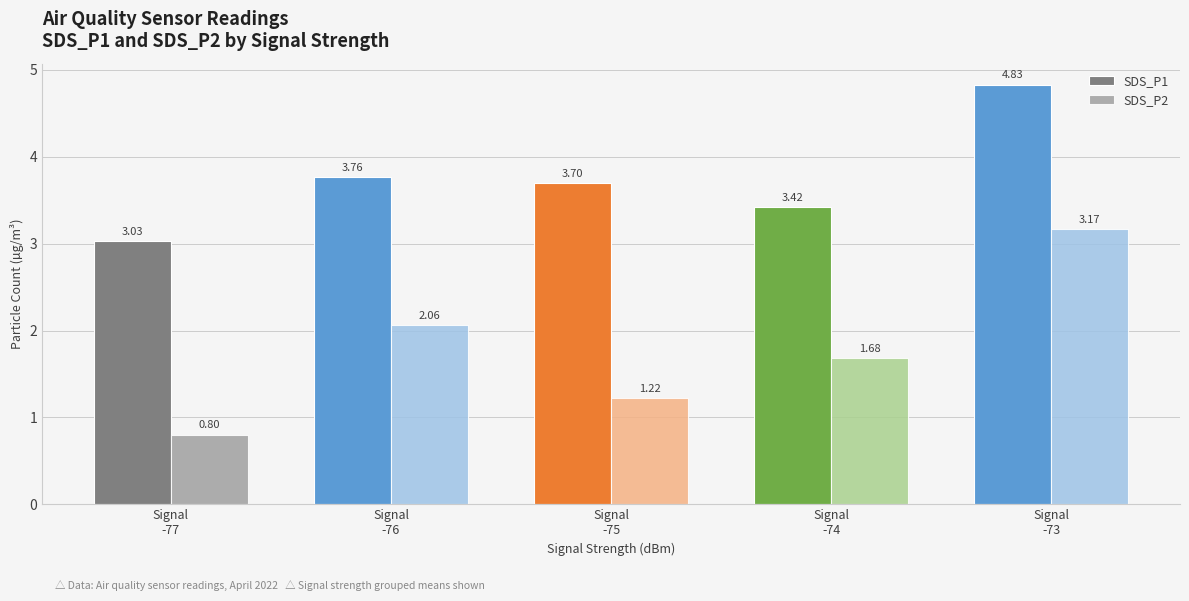

Rank the series at Signal
-77 from lowest to highest value.

SDS_P2, SDS_P1